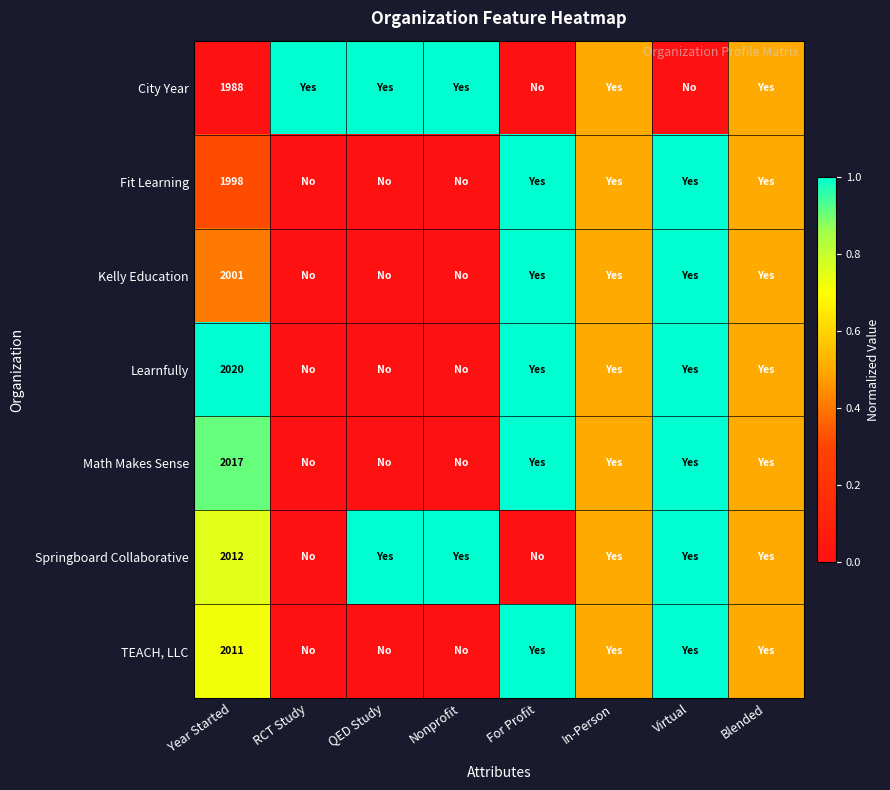

Rank the series at Year Started from highest to lowest value.

Learnfully, Math Makes Sense, Springboard Collaborative, TEACH, LLC, Kelly Education, Fit Learning, City Year